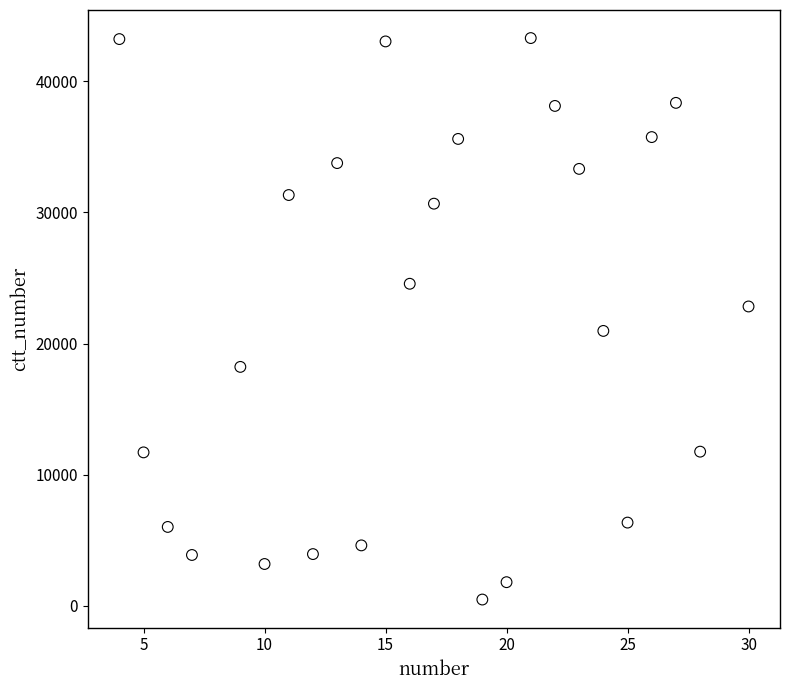

What is the range of X values (max minus min)?

26